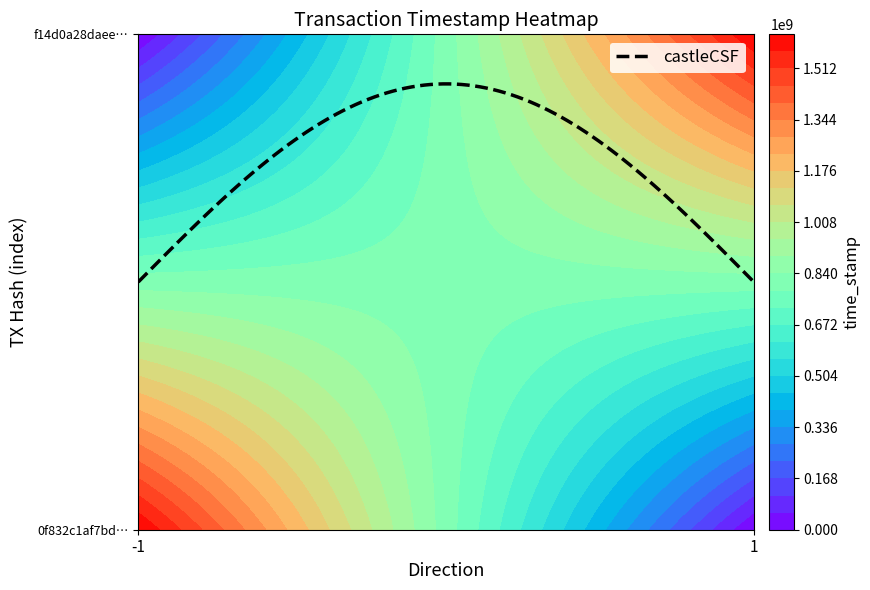

True or false: f14d0a28daee01681c0854ca2eb1b99178cefd9 has a value of 0 at direction.

False